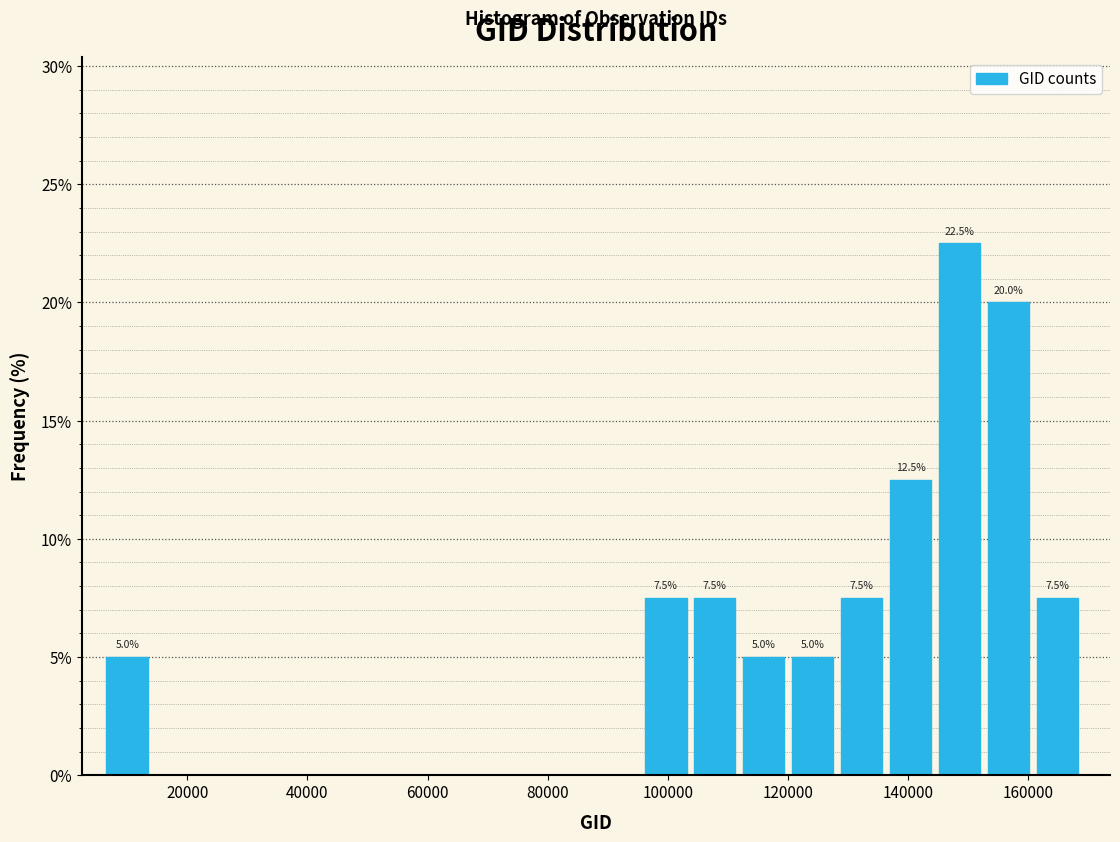

Over which range of the x-axis is the bar tallest?

146000 to 154000